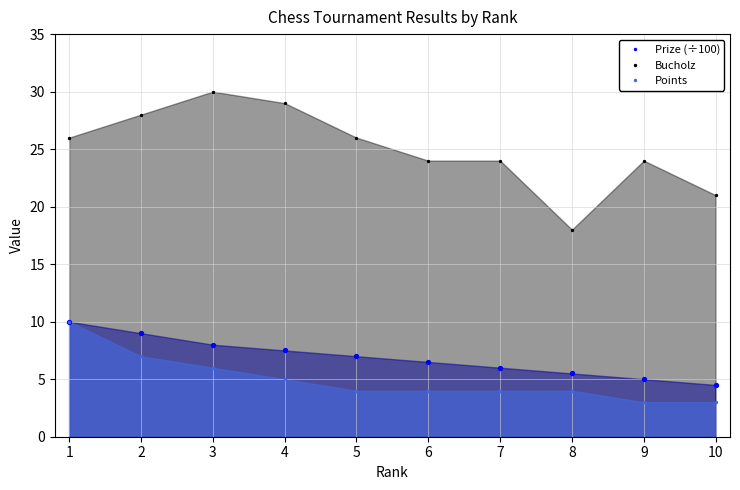

Which series contains the lowest Y value?

Points